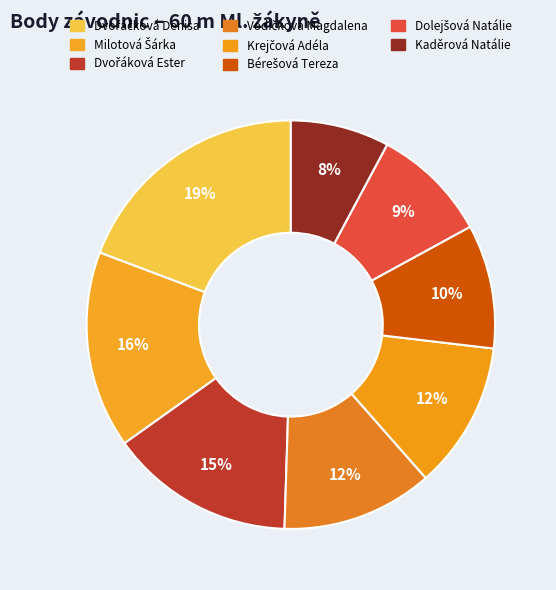

How many segments does this pie chart have?

8